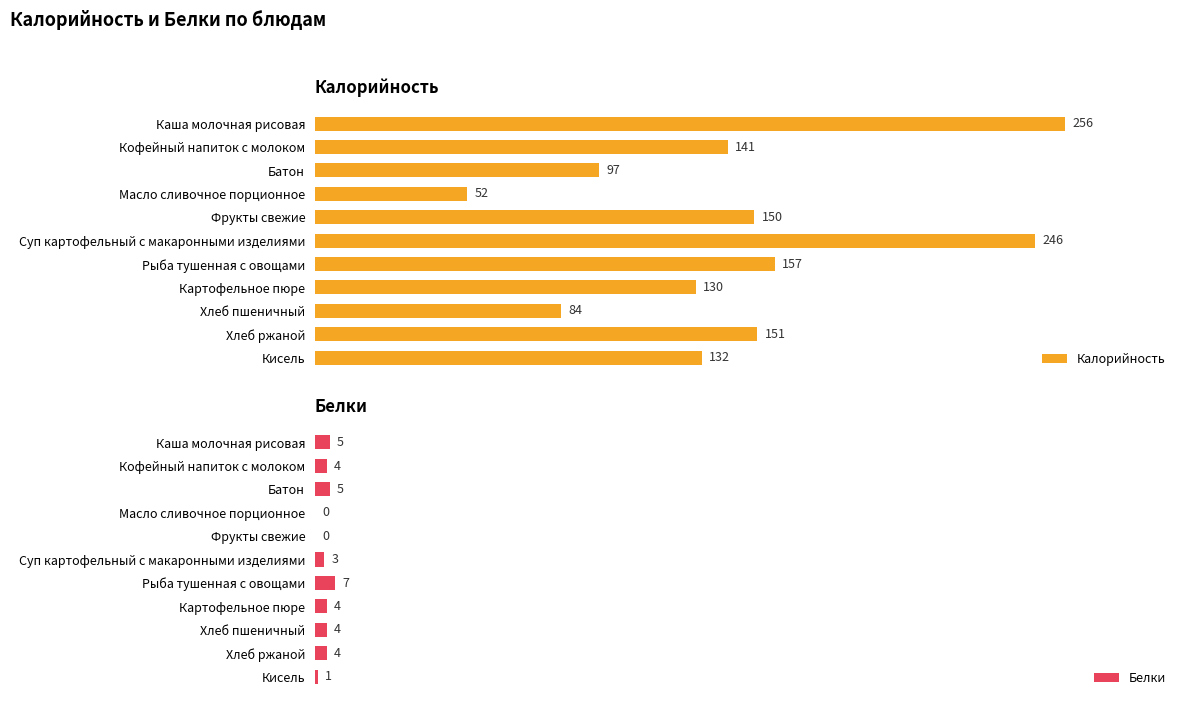

How many categories are shown in the chart?

11